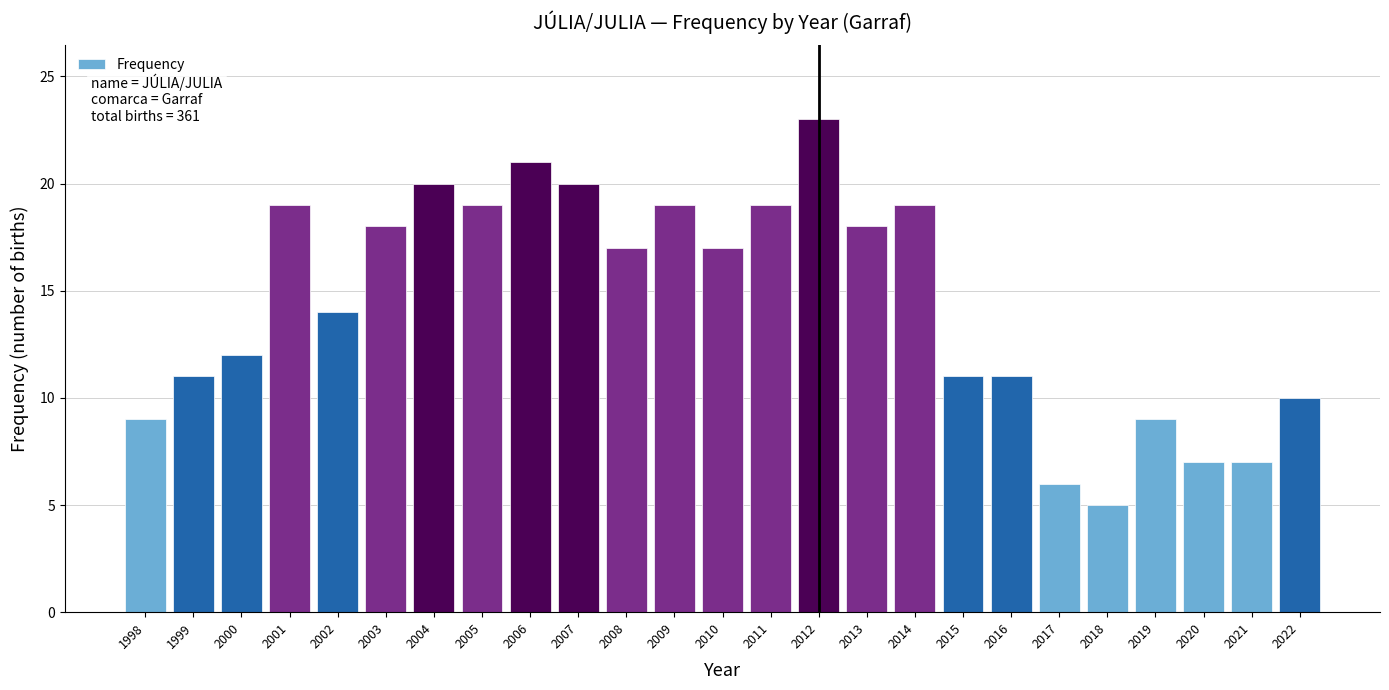

Reading left to right, transcribe all the data shown in this chart.

1998=9	1999=11	2000=12	2001=19	2002=14	2003=18	2004=20	2005=19	2006=21	2007=20	2008=17	2009=19	2010=17	2011=19	2012=23	2013=18	2014=19	2015=11	2016=11	2017=6	2018=5	2019=9	2020=7	2021=7	2022=10